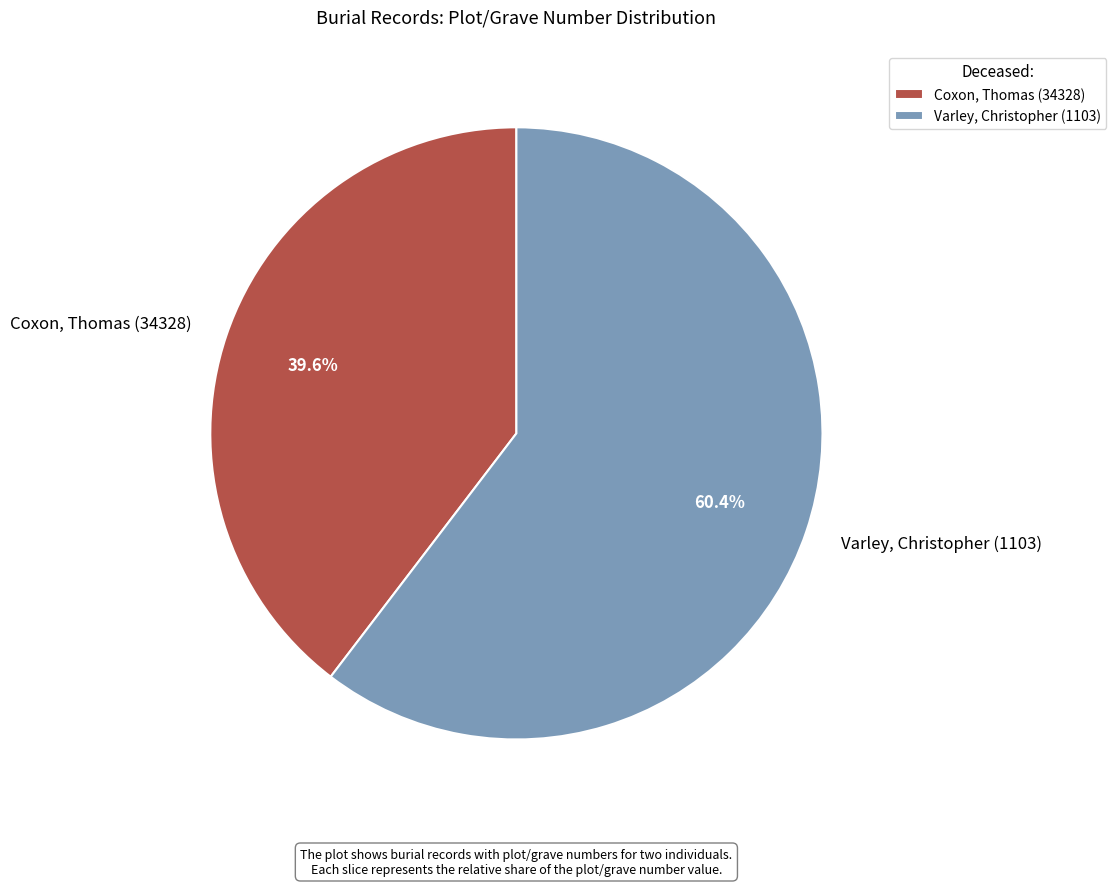

How many segments does this pie chart have?

2